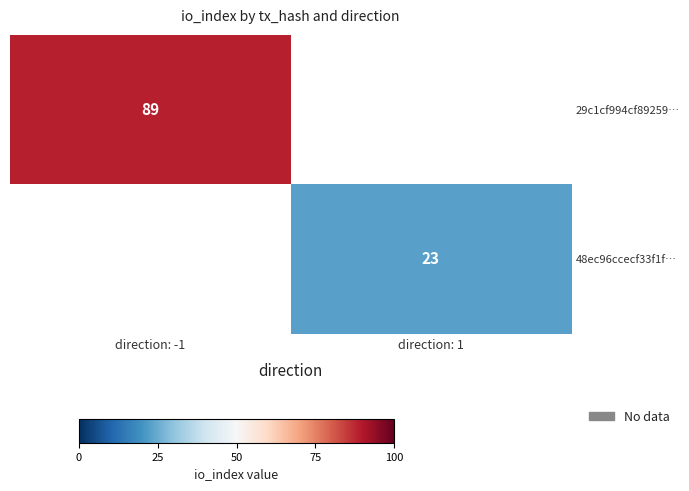

Which label corresponds to the smallest value in the chart?

direction: 1